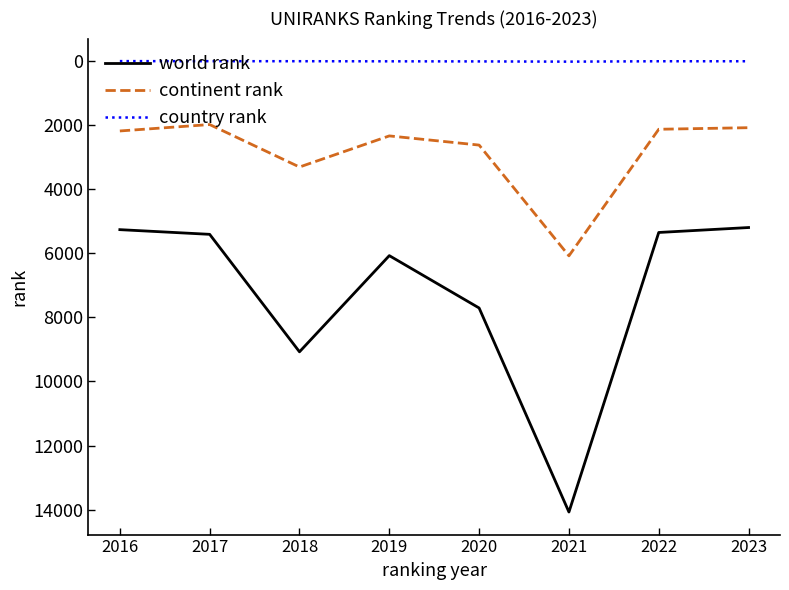

Which label corresponds to the largest value in the chart?

2021